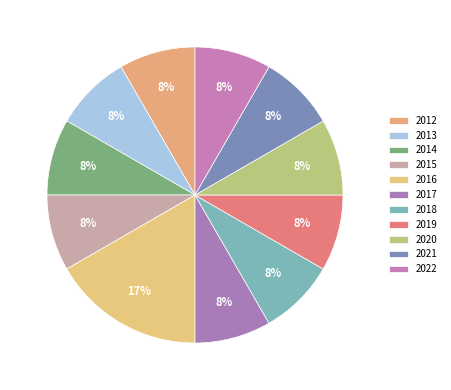

To the nearest percent, what is the difference between the largest and smallest slice percentages?

8%